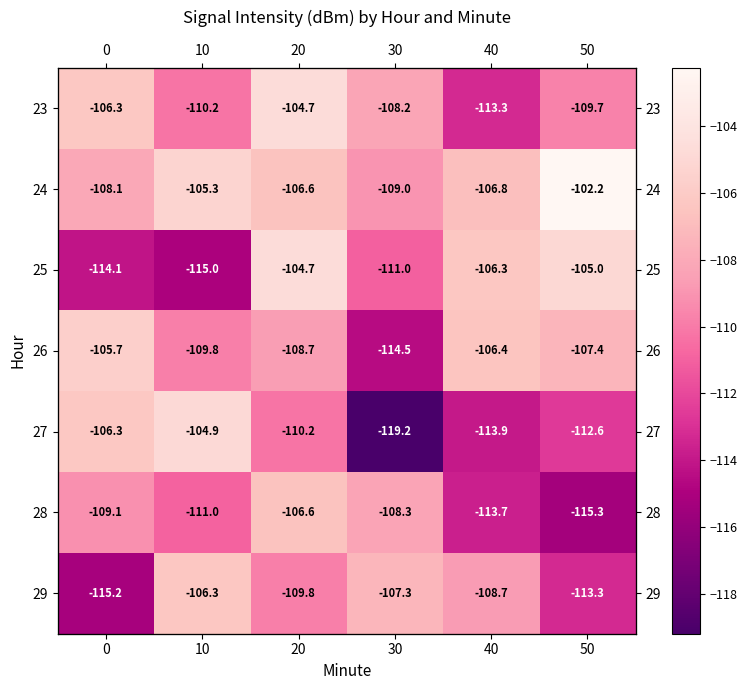

What is the minimum value shown in the chart?

-119.2